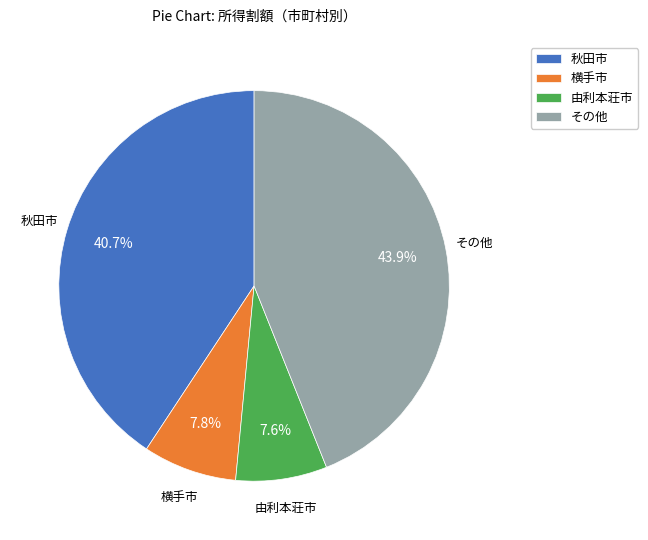

Which slice is the largest?

その他